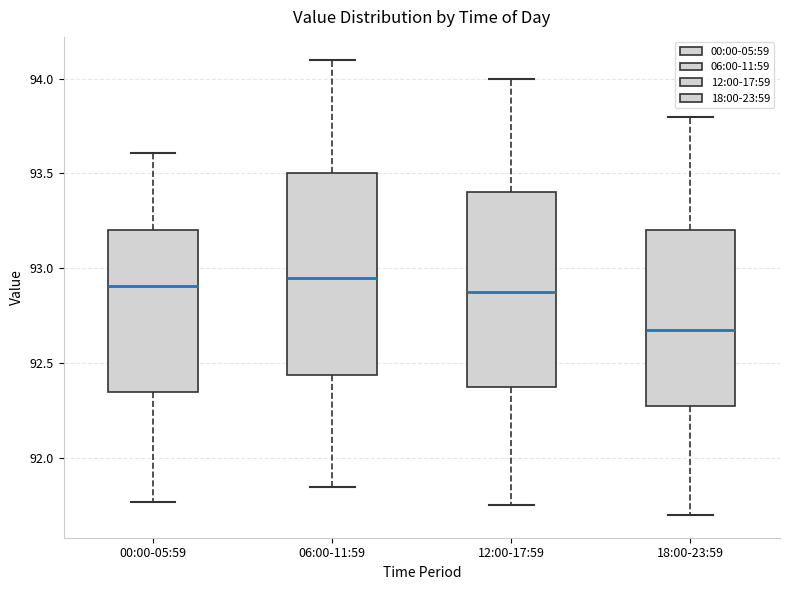

Where does the upper whisker of the box for 12:00-17:59 end on the y-axis? The values are not printed on the chart, so give them approximately, as read against the axis.

94.00